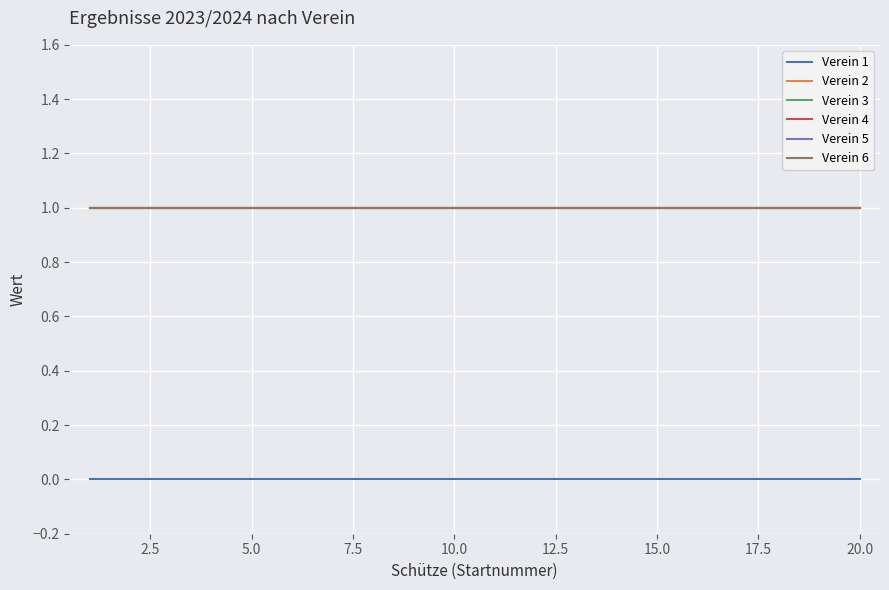

True or false: Verein 5 and Verein 2 intersect in this chart.

False